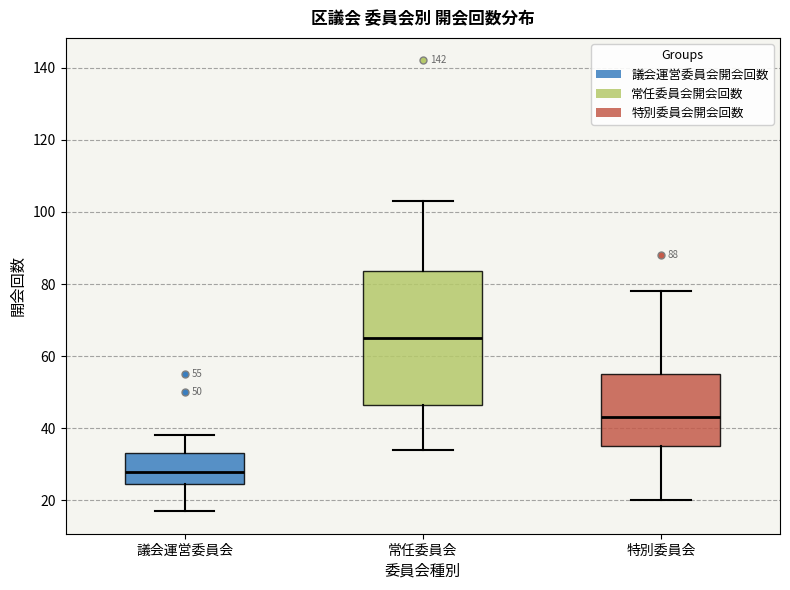

Which box's median line is the highest?

常任委員会